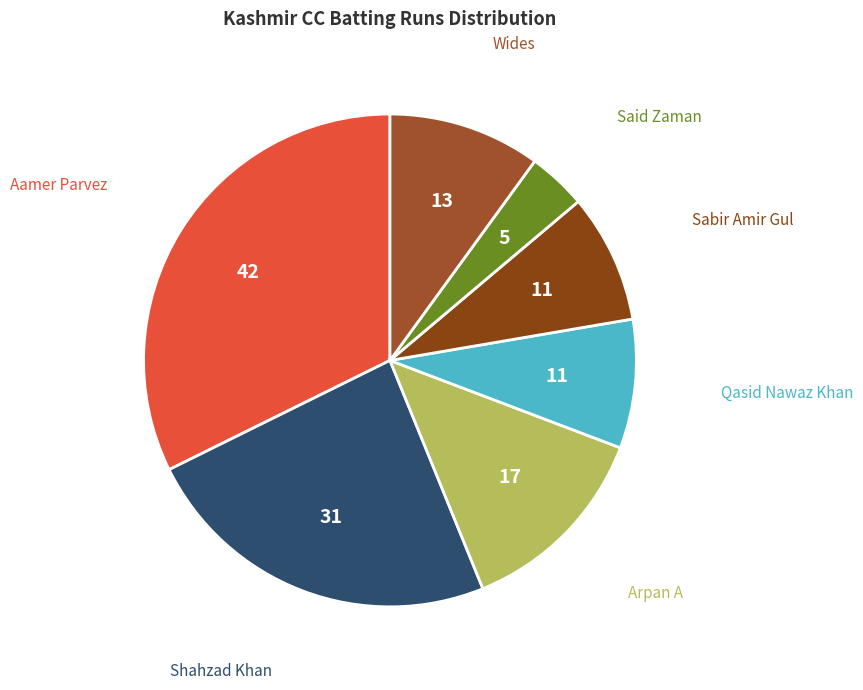

To the nearest percent, what is the average slice percentage?

14%